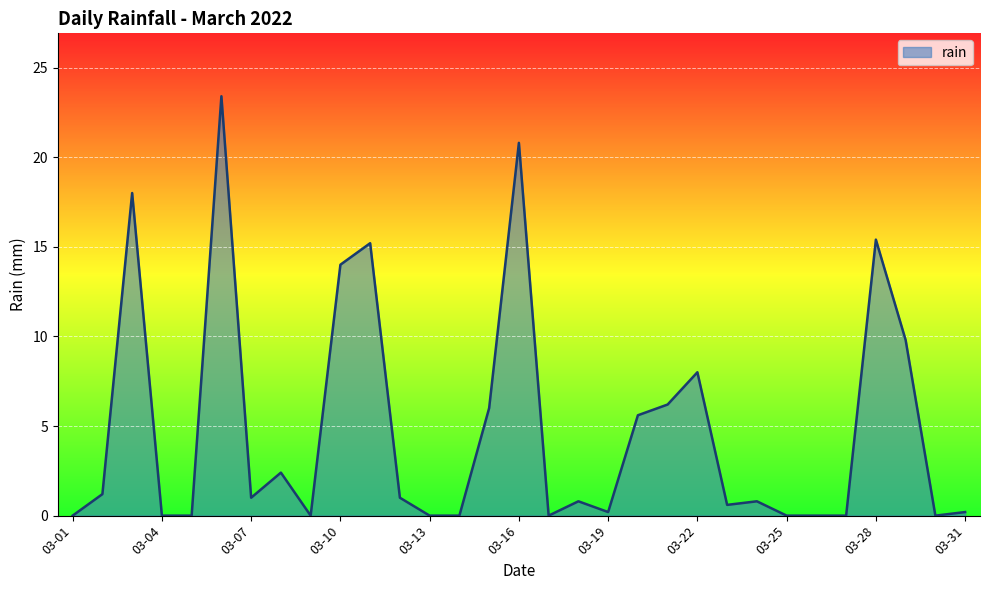

What is the difference between the maximum and minimum values?

23.4